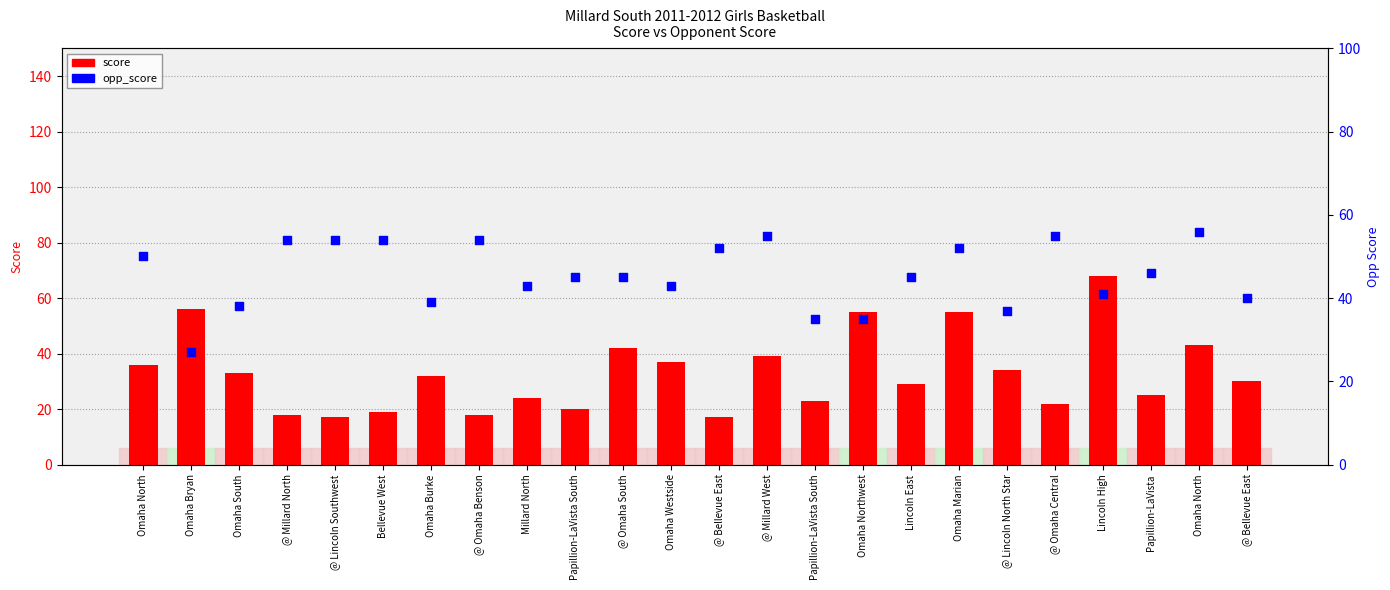

What is the total value across all series at @ Omaha Benson?

72